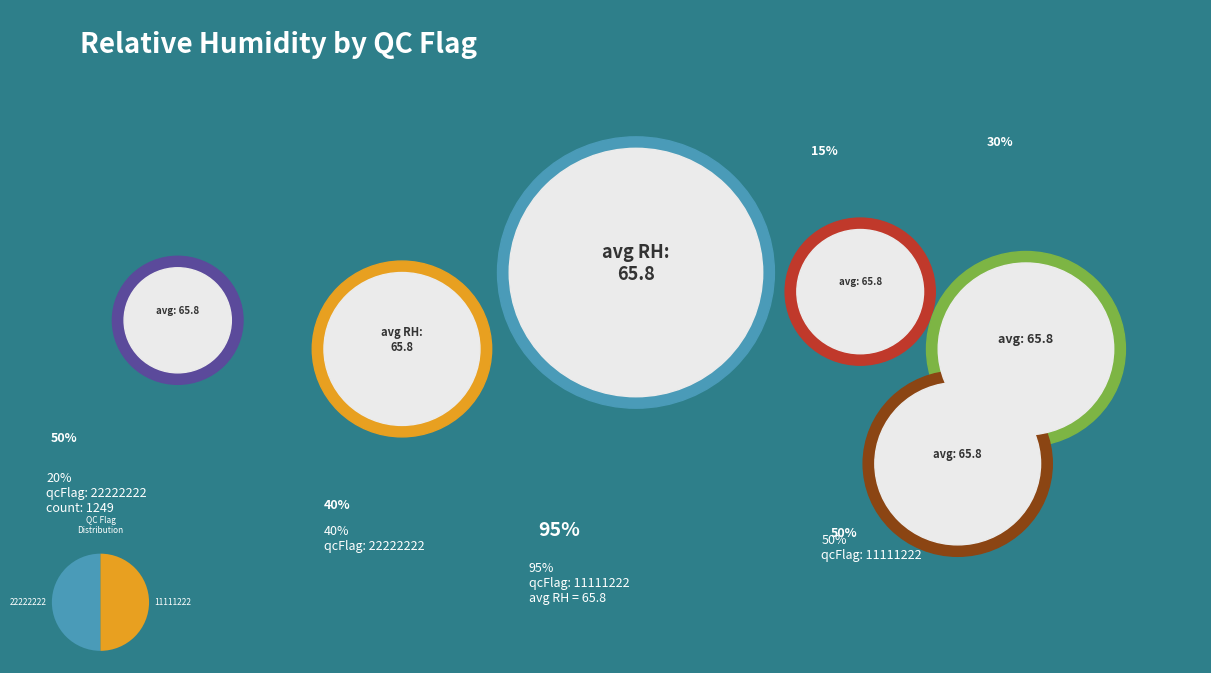

Do 11111222 and 22222222 together represent more than half of the pie?

Yes